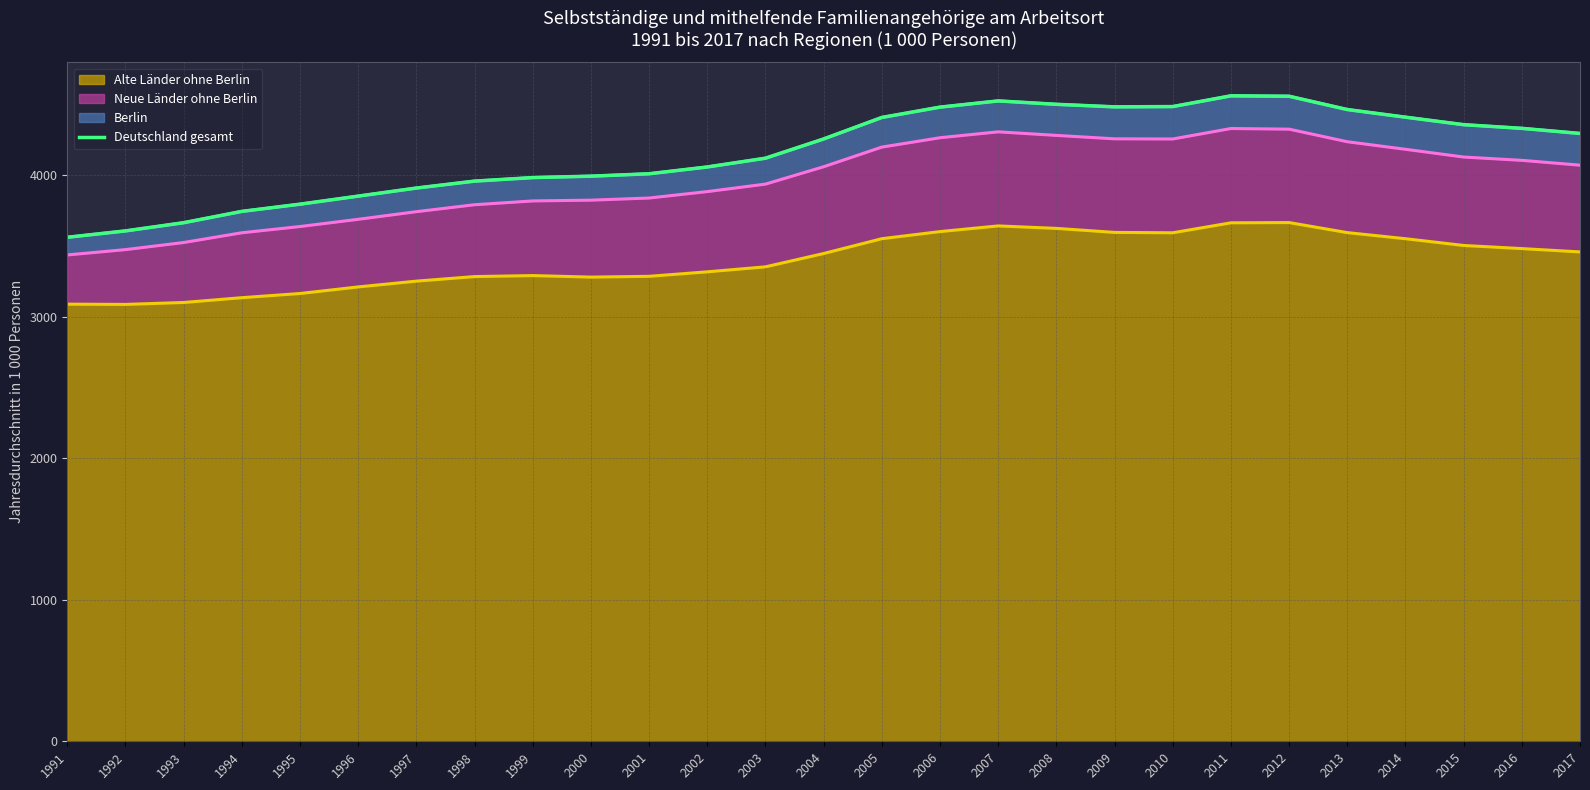

What is the minimum value shown in the chart?

3563